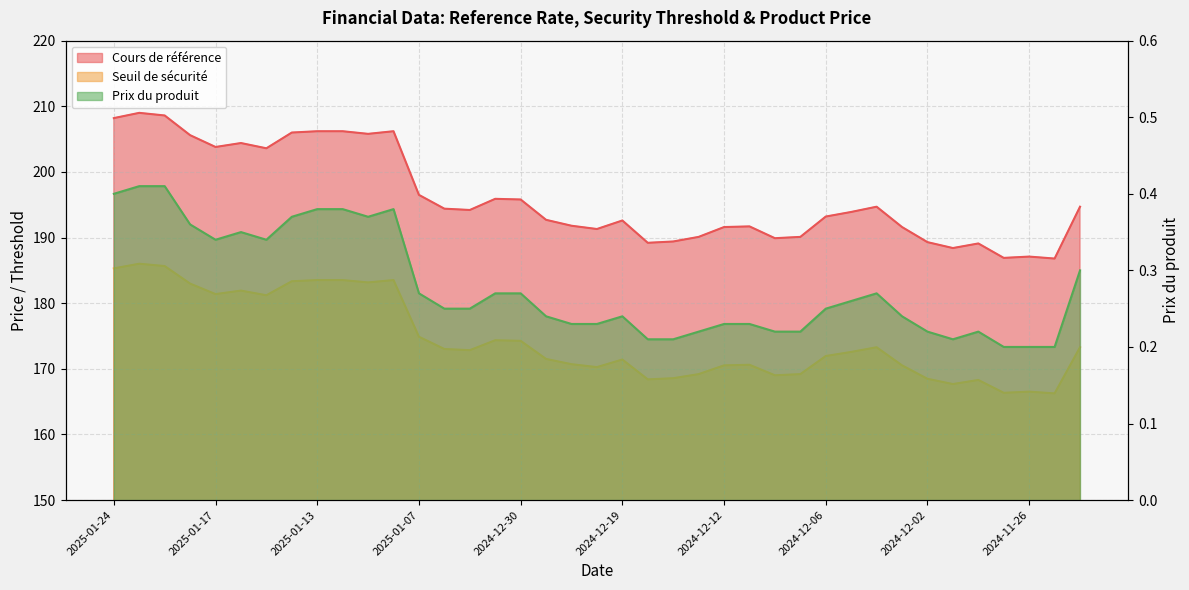

What are all the series names shown in the legend?

Cours de référence, Seuil de sécurité, Prix du produit